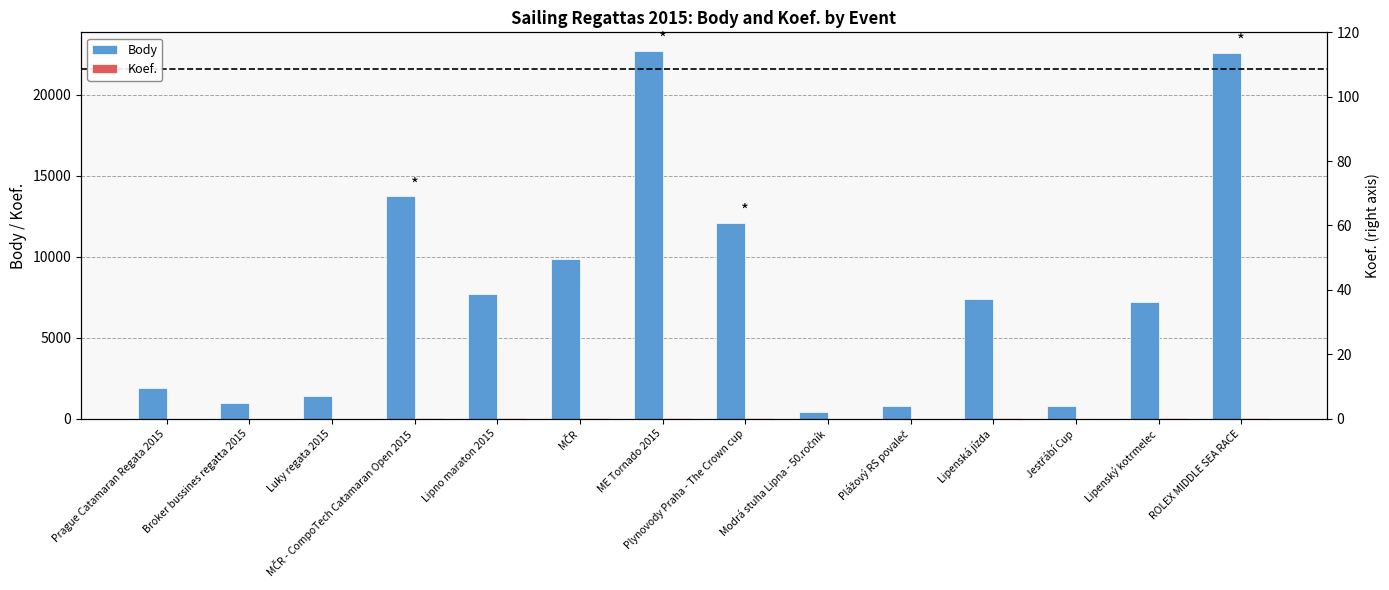

What is the difference between the second highest and minimum values in the Body series?

22145